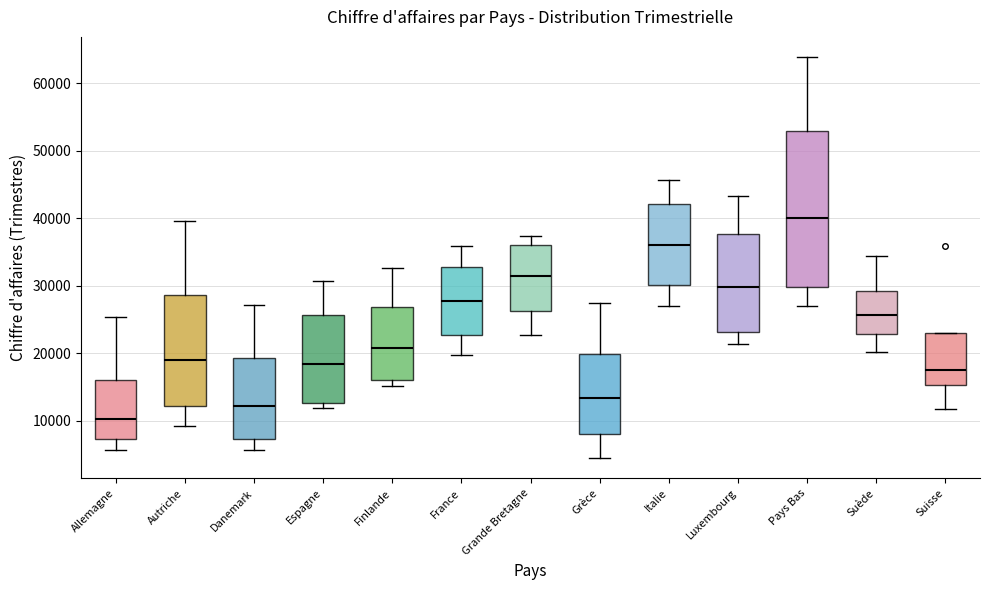

Which box's median line is the highest?

Pays Bas